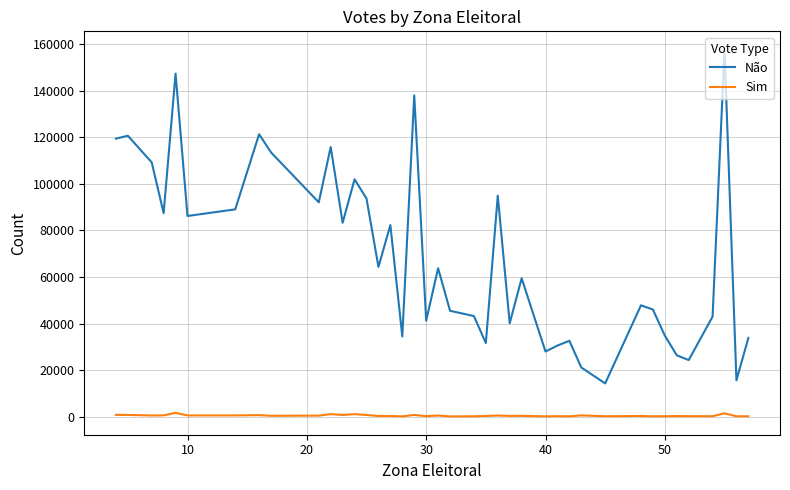

What is the greatest value displayed?

157702